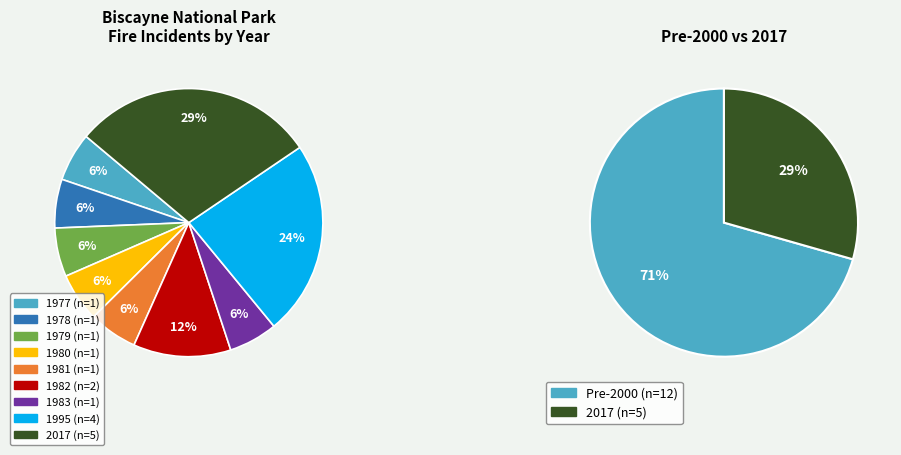

Count the number of slices in the pie.

9